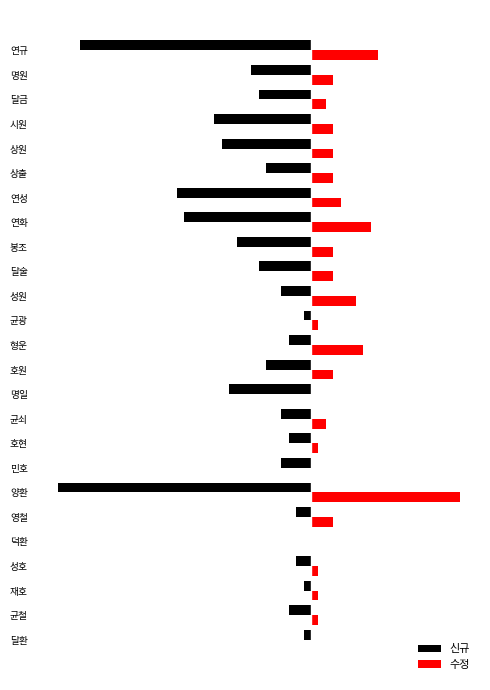

What are all the series names shown in the legend?

신규, 수정